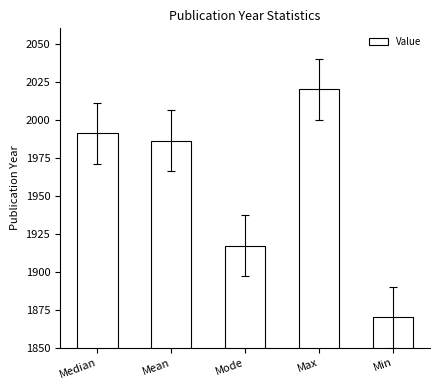

List the labels in order of value, largest first.

Max, Median, Mean, Mode, Min